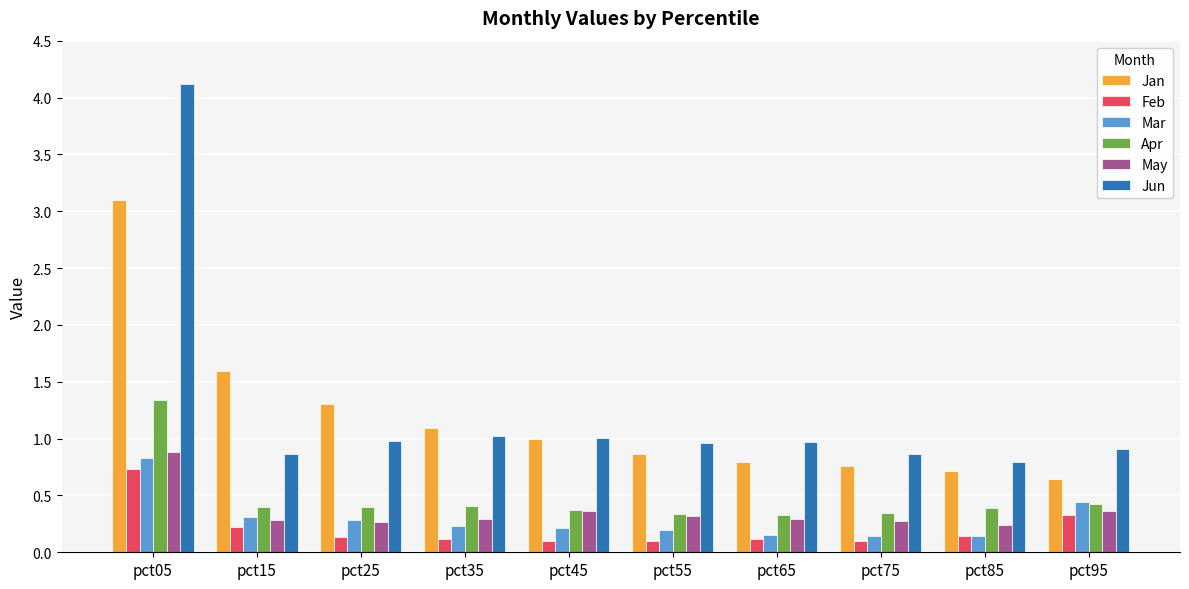

How many categories are shown in the chart?

10